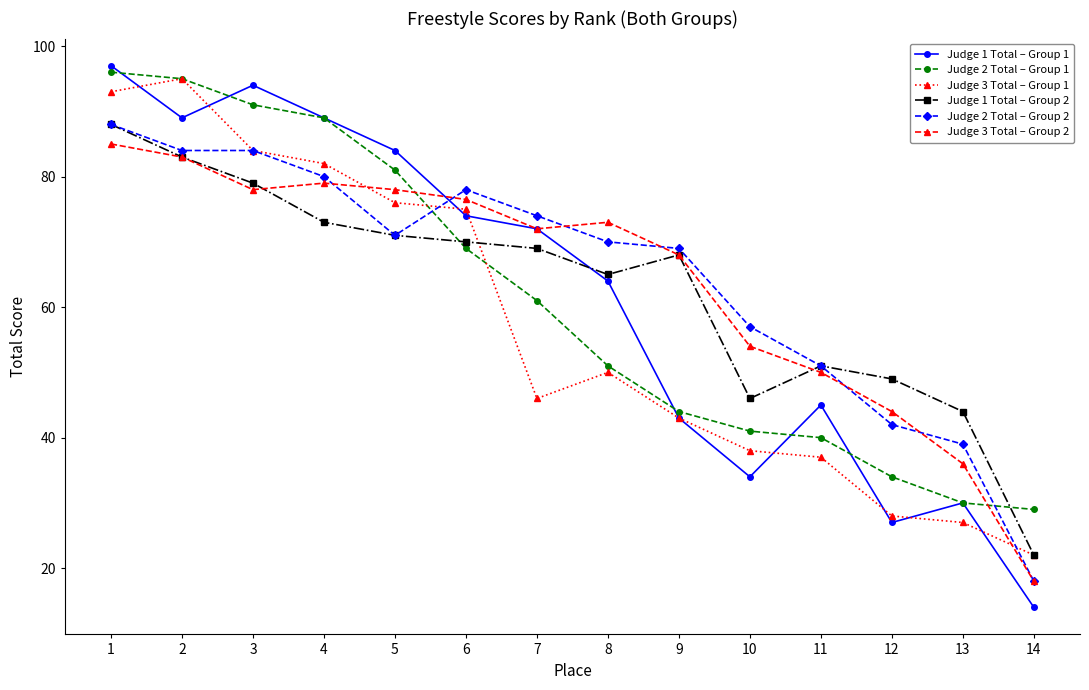

Which category has the highest value across all series?

1